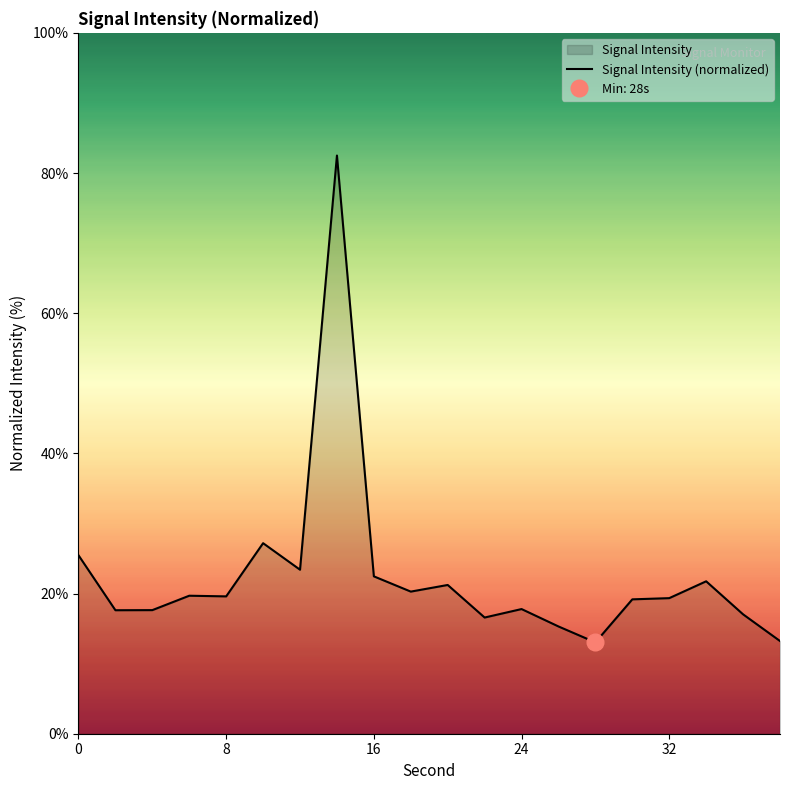

The Signal Intensity (normalized) series shows 22.5 at 16. True or false?

True